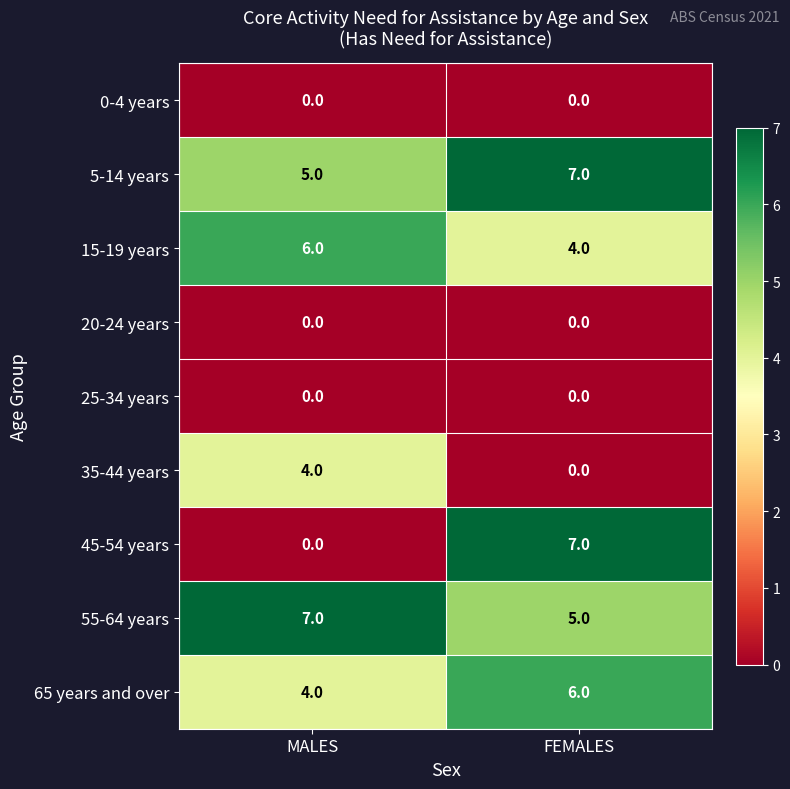

What is the maximum value shown in the chart?

7